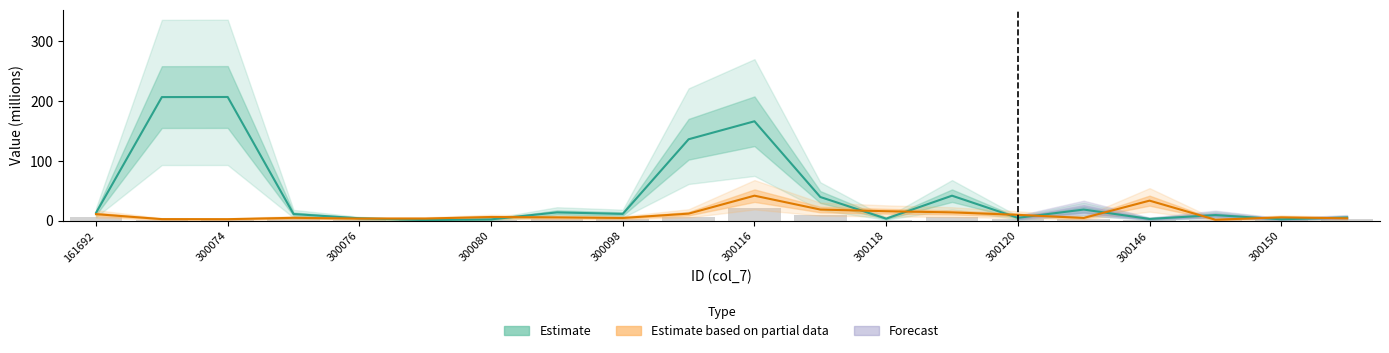

How many values in the col_5 series are below 5?

9